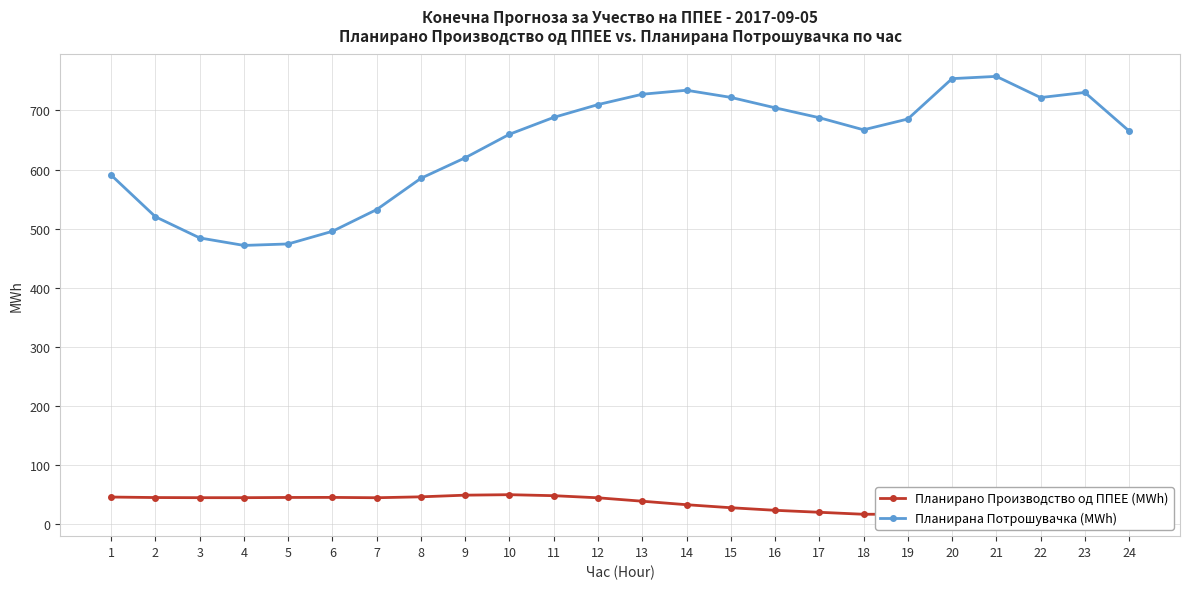

Rank the series by their average value, from lowest to highest.

Планирано Производство од ППЕЕ (MWh), Планирана Потрошувачка (MWh)